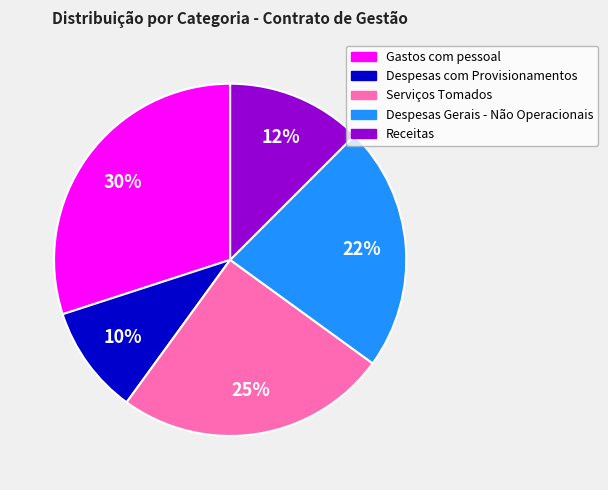

The Receitas slice represents 12% of the pie. True or false?

True